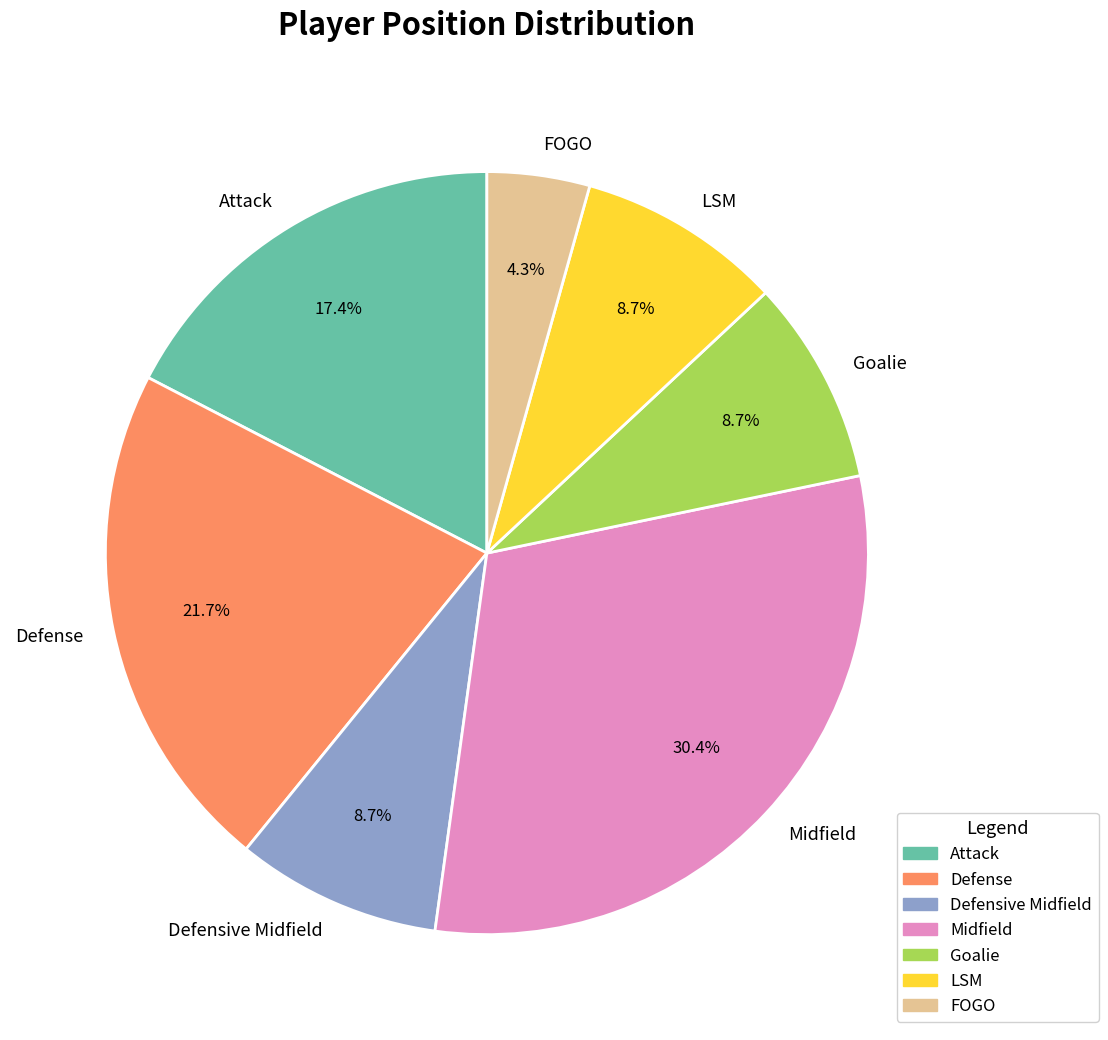

What is the ratio of the value at FOGO to the value at Goalie?

0.5